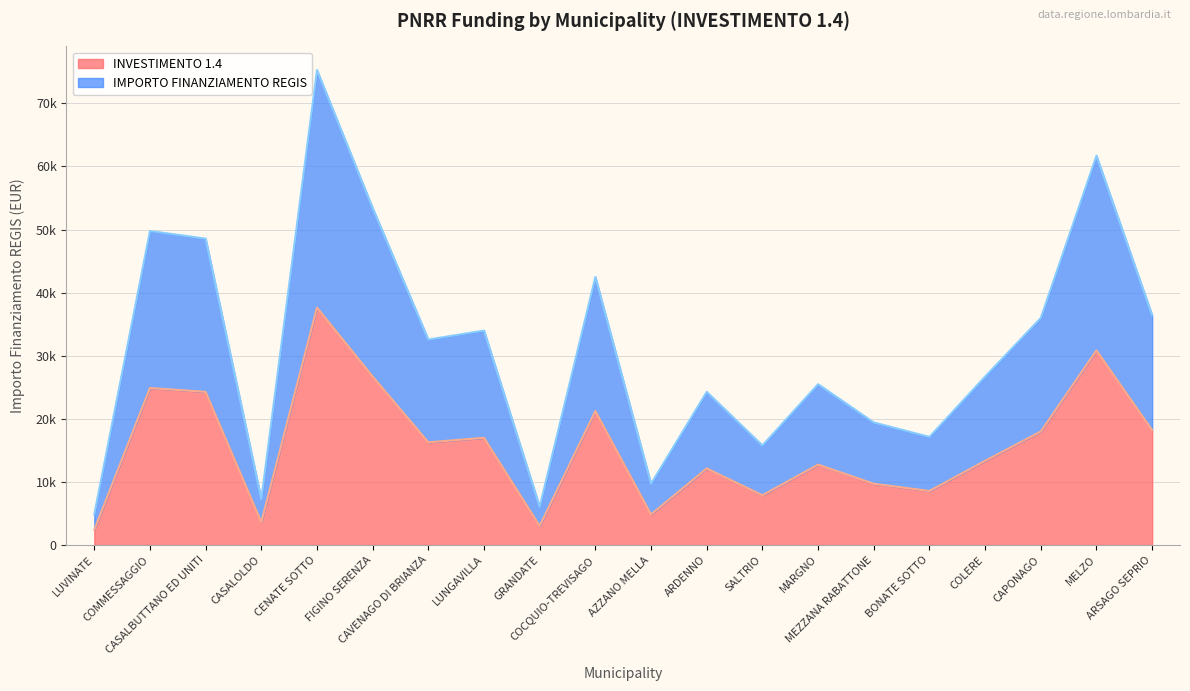

Reading left to right, list all the values displayed in this chart.

INVESTIMENTO 1.4: LUVINATE=2428	COMMESSAGGIO=24887	CASALBUTTANO ED UNITI=24280	CASALOLDO=3642	CENATE SOTTO=37634	FIGINO SERENZA=26708	CAVENAGO DI BRIANZA=16283	LUNGAVILLA=16996	GRANDATE=3035	COCQUIO-TREVISAGO=21245	AZZANO MELLA=4856	ARDENNO=12140	SALTRIO=7891	MARGNO=12747	MEZZANA RABATTONE=9712	BONATE SOTTO=8570	COLERE=13354	CAPONAGO=17997	MELZO=30852	ARSAGO SEPRIO=18210
IMPORTO FINANZIAMENTO REGIS: LUVINATE=4856	COMMESSAGGIO=49774	CASALBUTTANO ED UNITI=48560	CASALOLDO=7284	CENATE SOTTO=75268	FIGINO SERENZA=53416	CAVENAGO DI BRIANZA=32566	LUNGAVILLA=33992	GRANDATE=6070	COCQUIO-TREVISAGO=42490	AZZANO MELLA=9712	ARDENNO=24280	SALTRIO=15782	MARGNO=25494	MEZZANA RABATTONE=19424	BONATE SOTTO=17140	COLERE=26708	CAPONAGO=35994	MELZO=61704	ARSAGO SEPRIO=36420